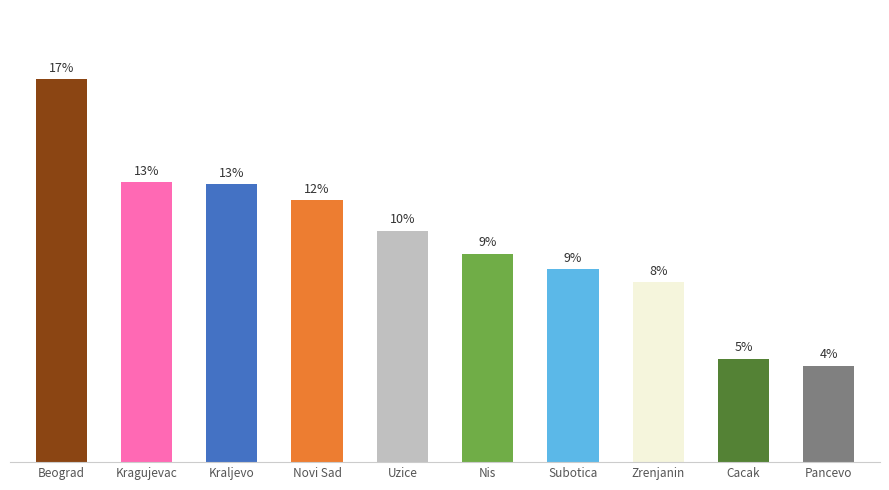

Rank the categories by value from lowest to highest.

Pancevo, Cacak, Zrenjanin, Subotica, Nis, Uzice, Novi Sad, Kraljevo, Kragujevac, Beograd